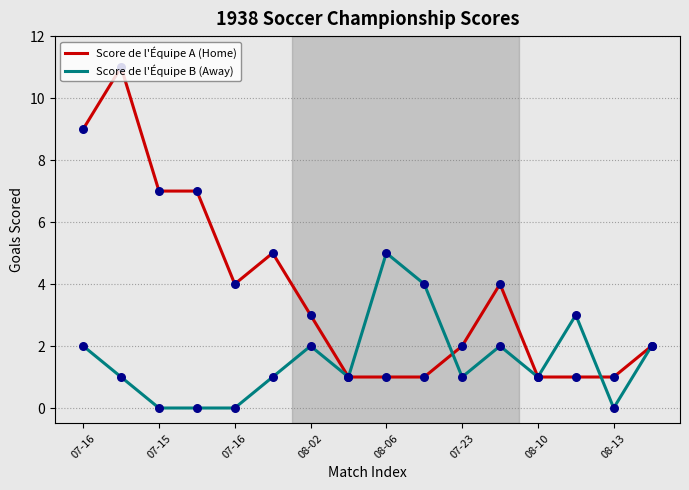

Which series has the largest total across all categories?

Score de l'Équipe A (Home)